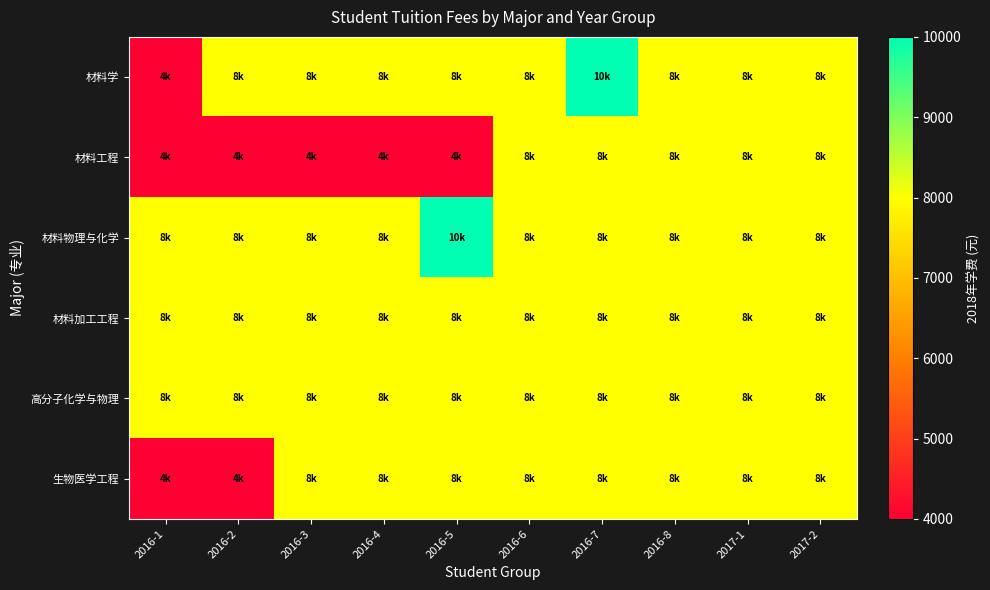

Reading left to right, what are all the values shown in this chart?

材料学: 2016-1=4000	2016-2=8000	2016-3=8000	2016-4=8000	2016-5=8000	2016-6=8000	2016-7=10000	2016-8=8000	2017-1=8000	2017-2=8000
材料工程: 2016-1=4000	2016-2=4000	2016-3=4000	2016-4=4000	2016-5=4000	2016-6=8000	2016-7=8000	2016-8=8000	2017-1=8000	2017-2=8000
材料物理与化学: 2016-1=8000	2016-2=8000	2016-3=8000	2016-4=8000	2016-5=10000	2016-6=8000	2016-7=8000	2016-8=8000	2017-1=8000	2017-2=8000
材料加工工程: 2016-1=8000	2016-2=8000	2016-3=8000	2016-4=8000	2016-5=8000	2016-6=8000	2016-7=8000	2016-8=8000	2017-1=8000	2017-2=8000
高分子化学与物理: 2016-1=8000	2016-2=8000	2016-3=8000	2016-4=8000	2016-5=8000	2016-6=8000	2016-7=8000	2016-8=8000	2017-1=8000	2017-2=8000
生物医学工程: 2016-1=4000	2016-2=4000	2016-3=8000	2016-4=8000	2016-5=8000	2016-6=8000	2016-7=8000	2016-8=8000	2017-1=8000	2017-2=8000